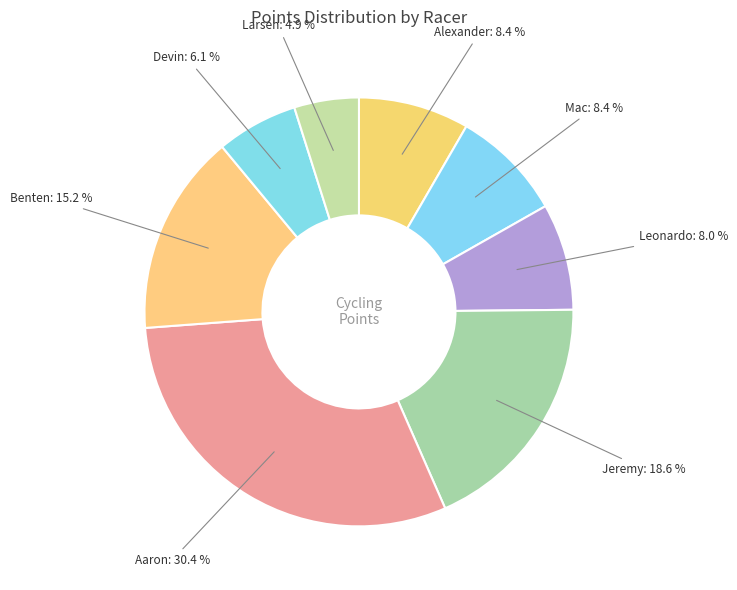

How many slices are in this pie chart?

8